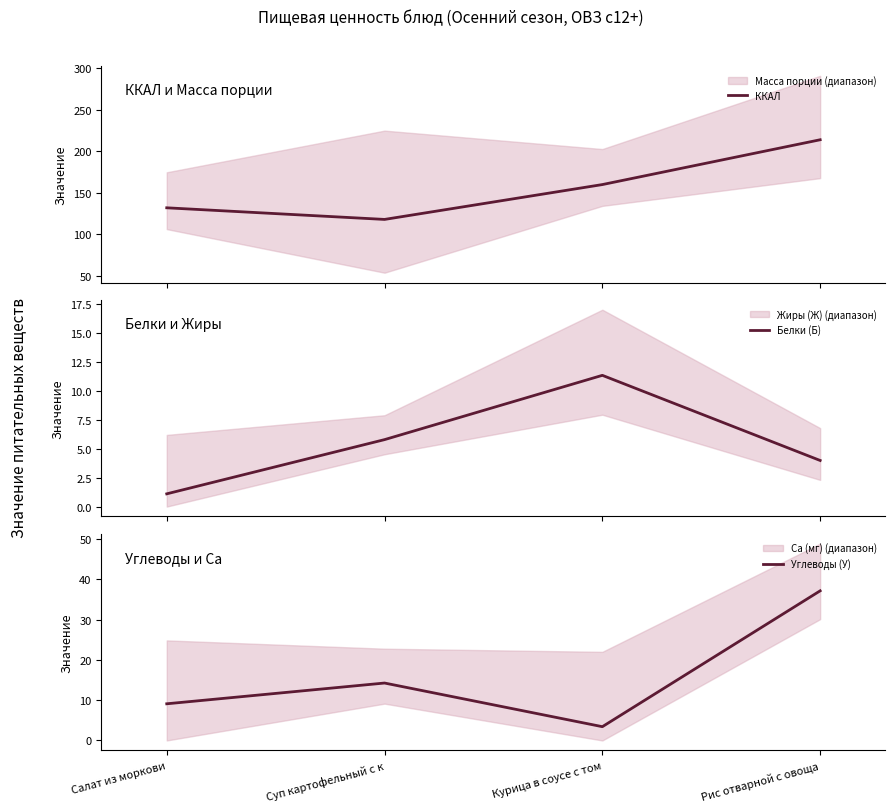

The value of Белки (Б) at Курица в соусе с том is 11.3. True or false?

True